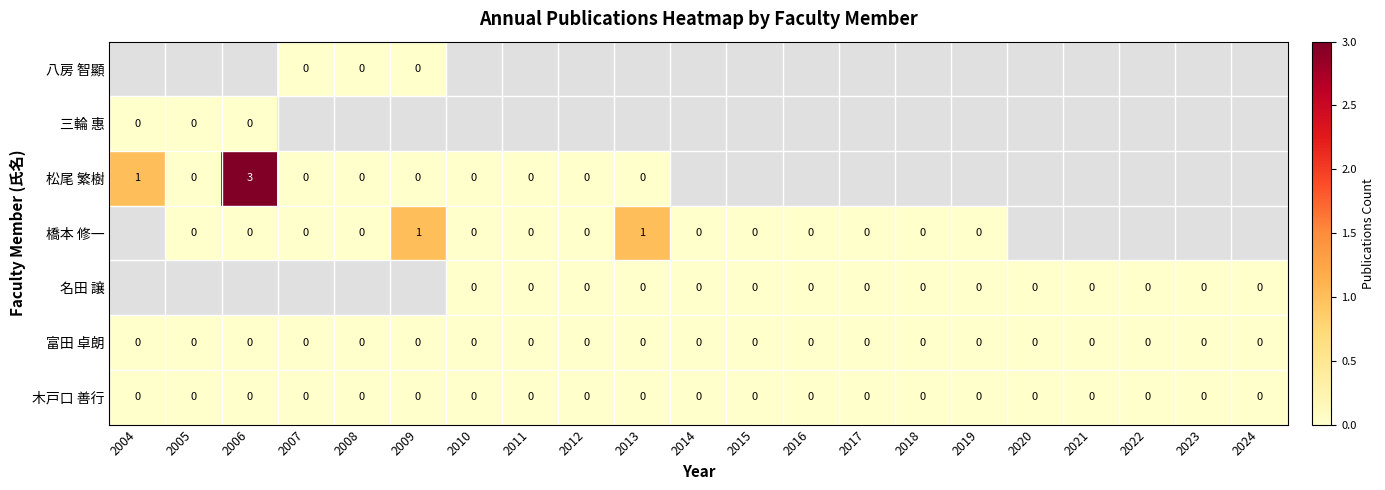

Is it true that 富田 卓朗 equals 0 at 2009?

True